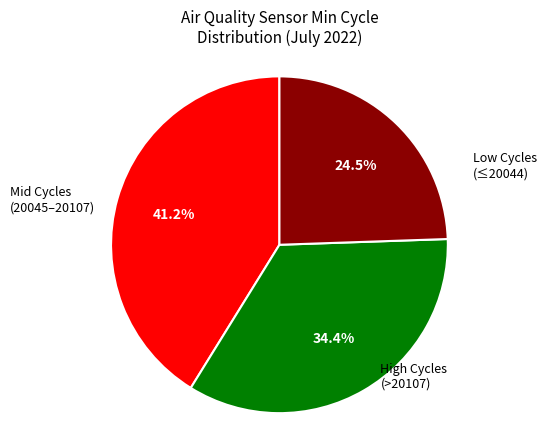

Is there a majority slice in this chart?

No